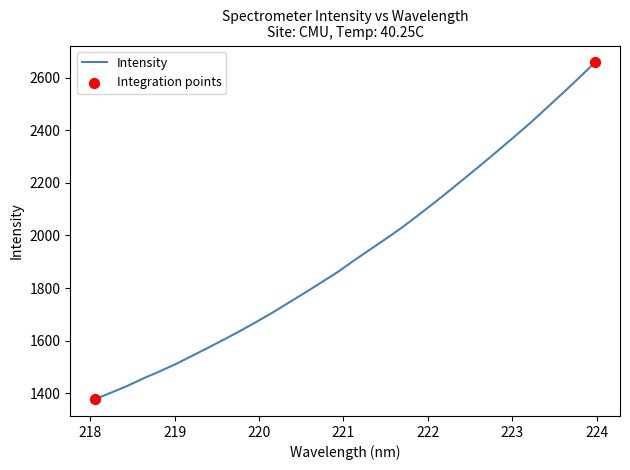

What is the greatest value displayed?

2657.6